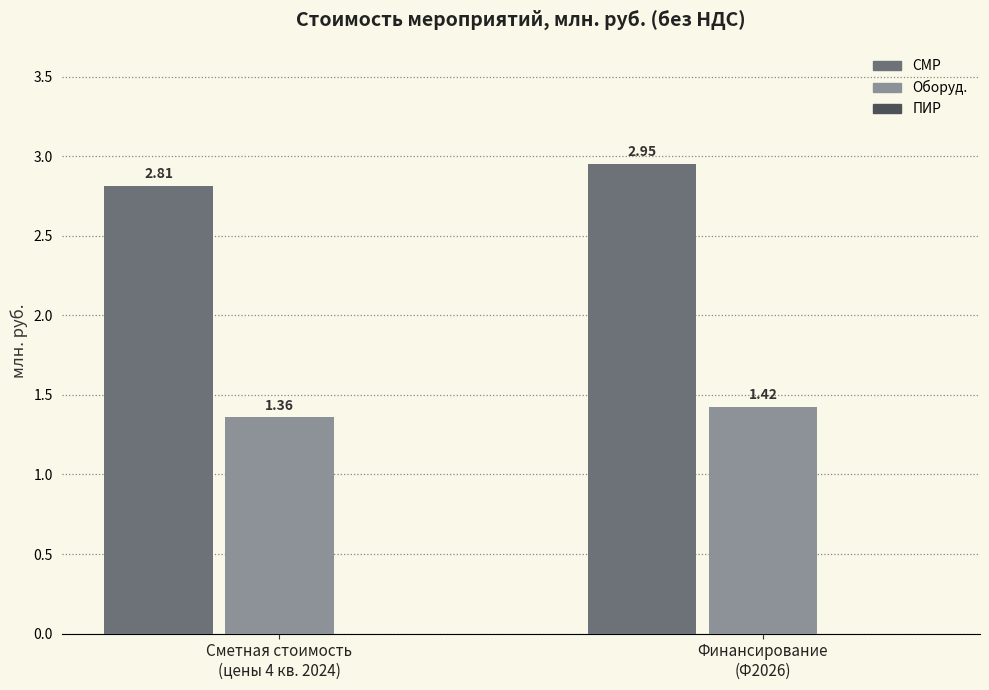

List the series in order of their overall mean, highest first.

СМР, Оборуд.